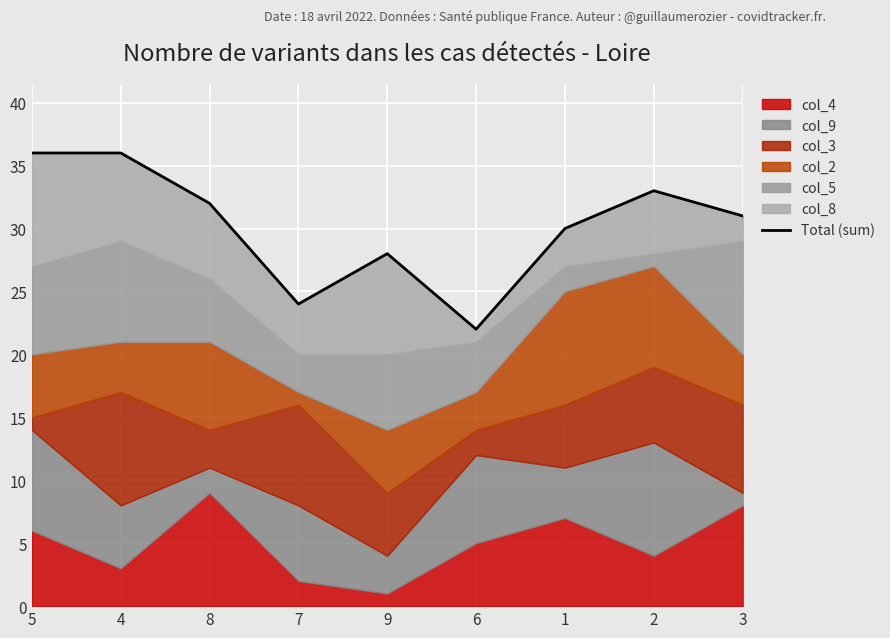

Rank the categories by value from lowest to highest.

6, 7, 9, 1, 3, 8, 2, 5, 4